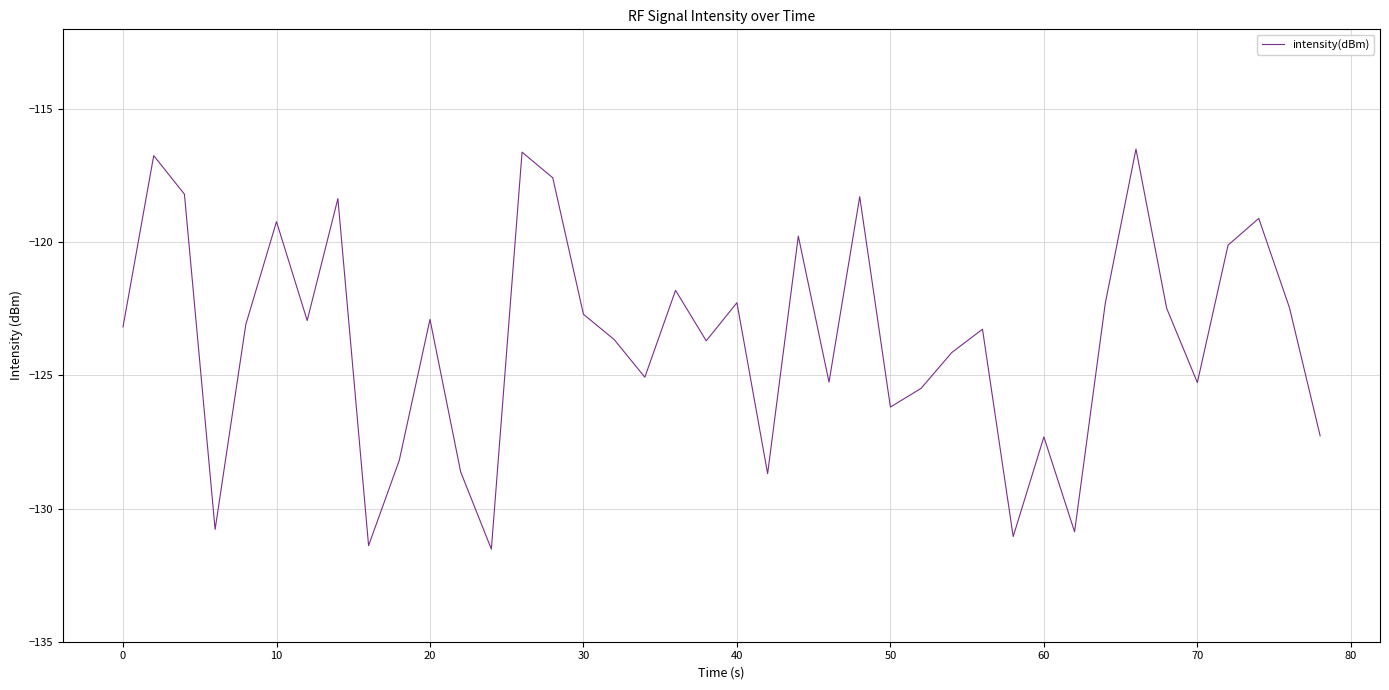

What is the difference between the maximum and minimum values?

15.0